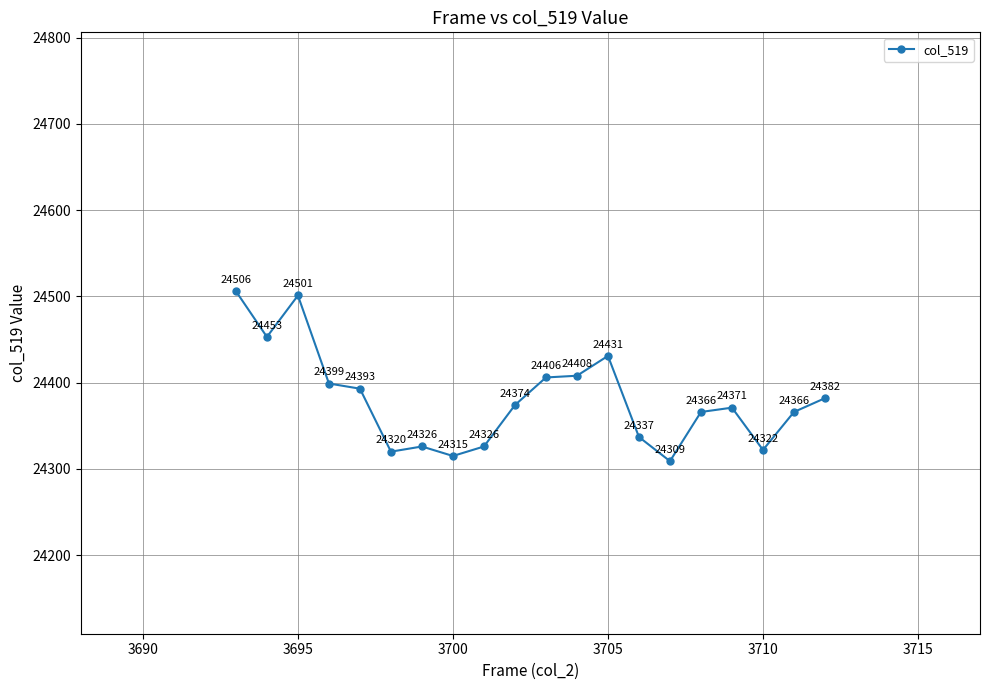

What is the difference between the maximum and minimum values?

197